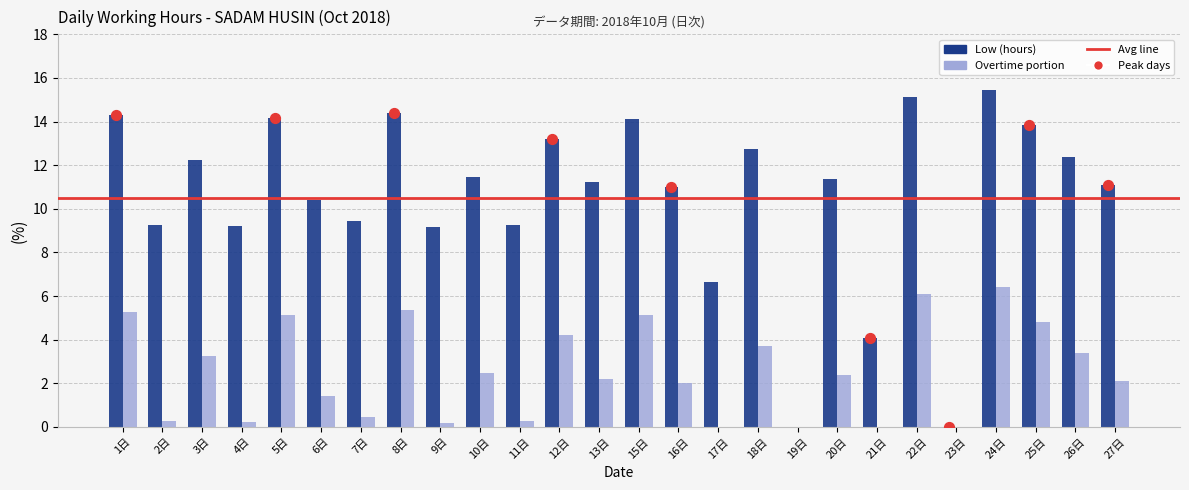

What is the change in value from 20日 to 25日?

+2.4